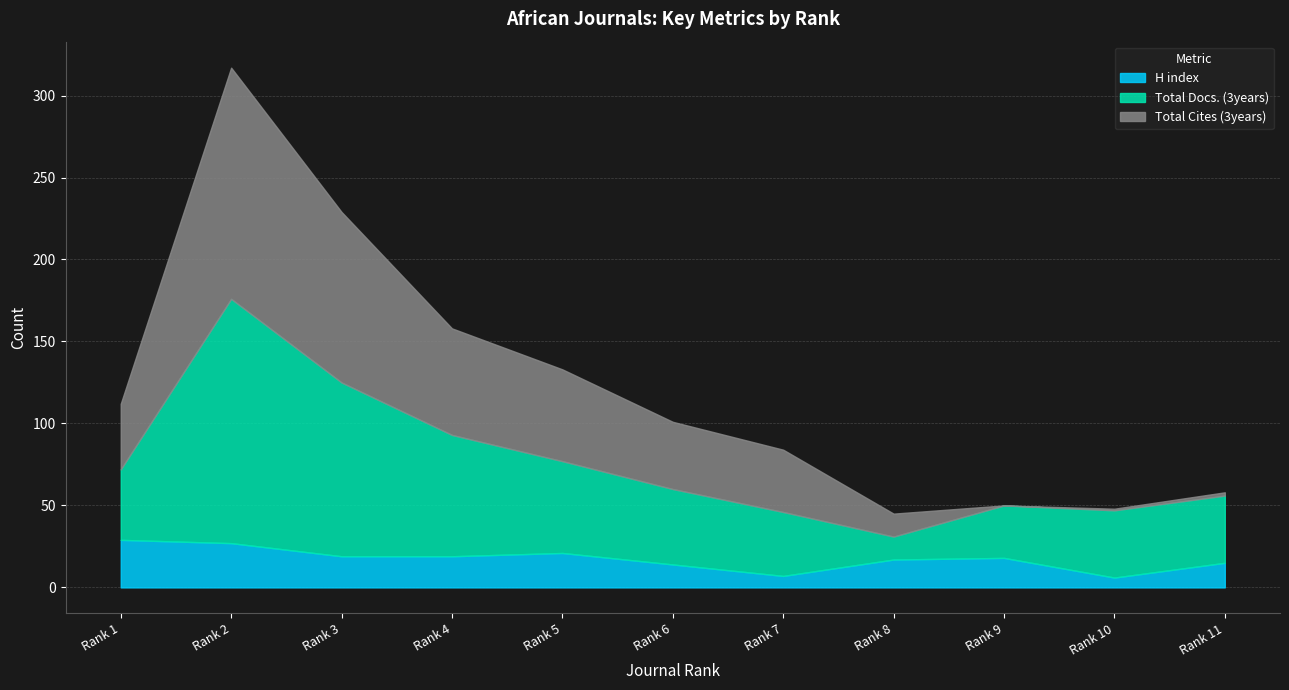

How many lines are shown in the chart?

3